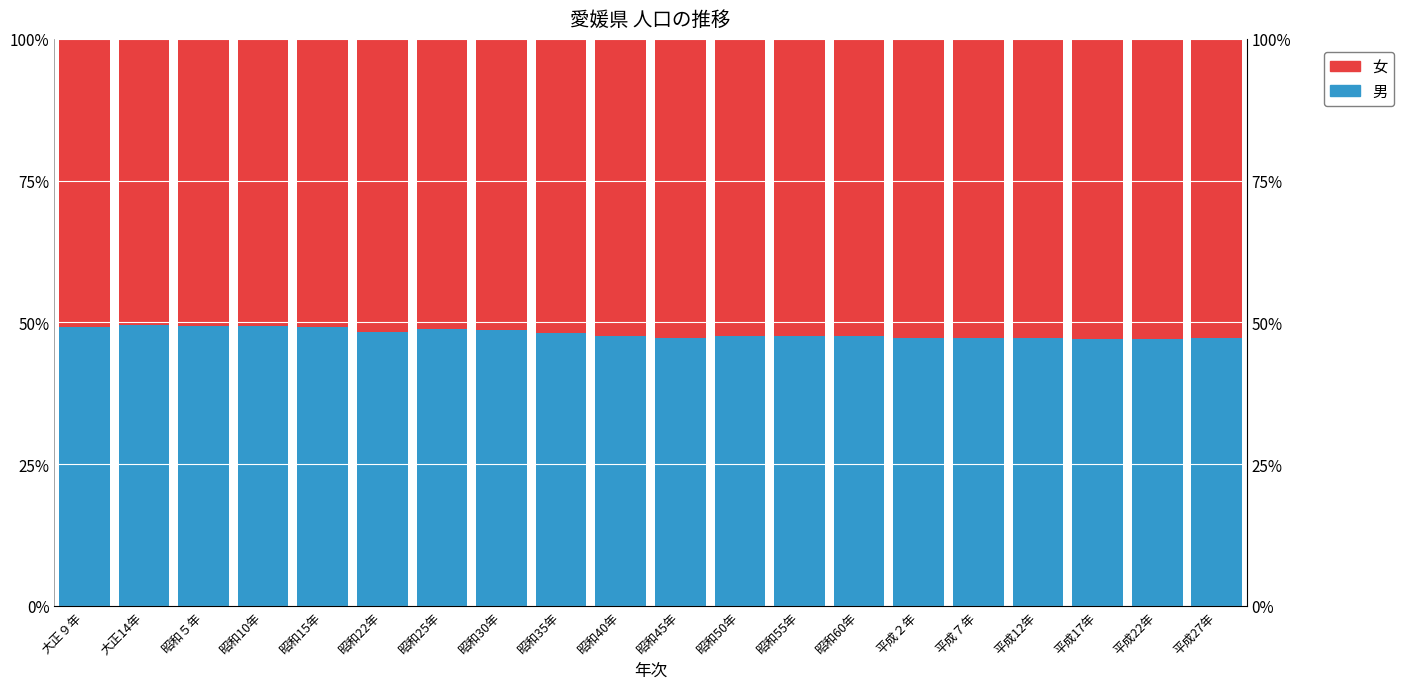

Count the number of categories in the chart.

20